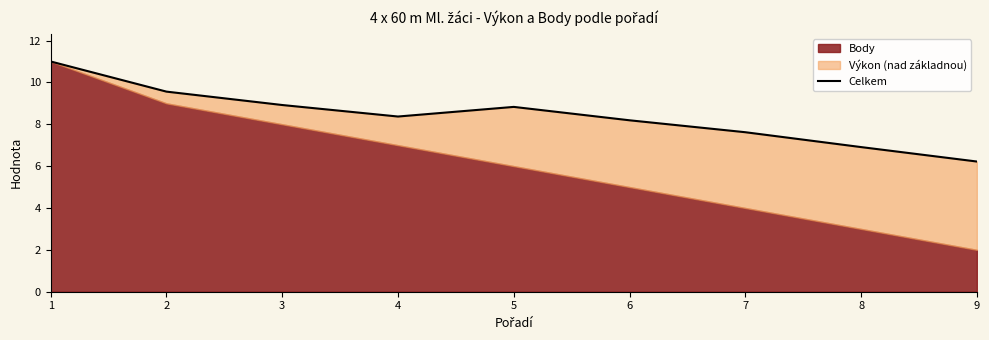

The value at 8 is 9.9. True or false?

False